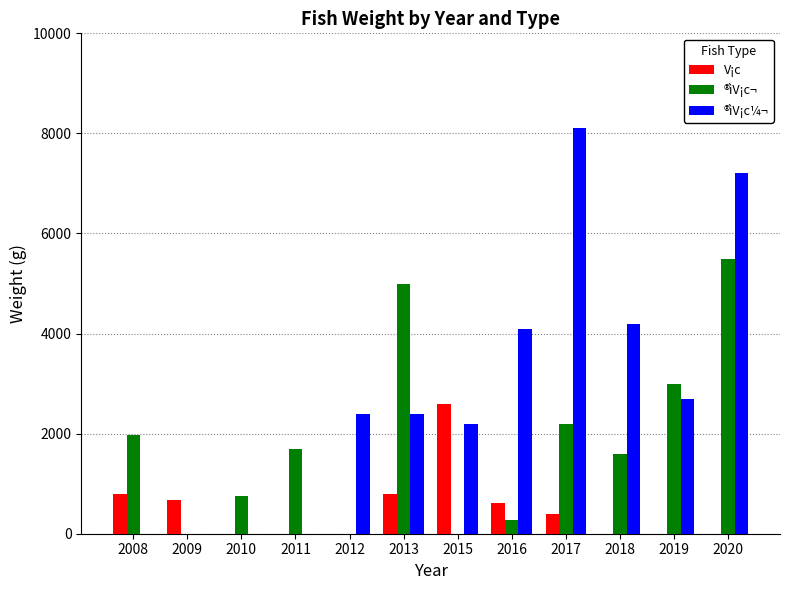

What is the total value across all series at 2018?

5800